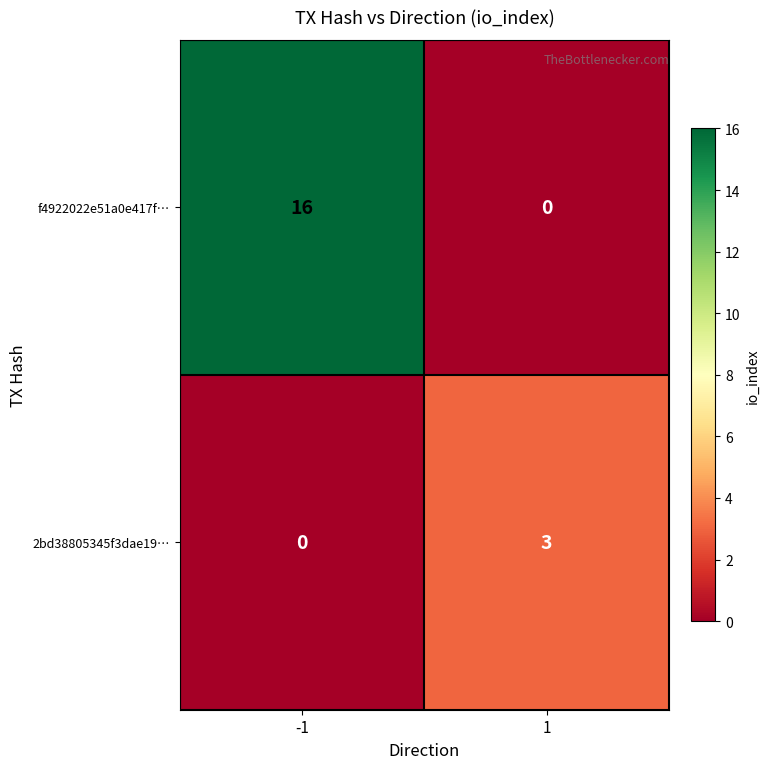

What value does the f4922022e51a0e417f… series have at -1, to the nearest 5?

15